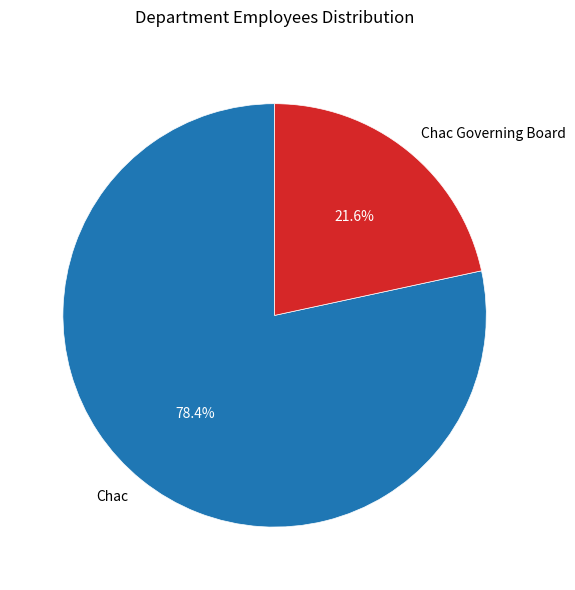

How many segments does this pie chart have?

2